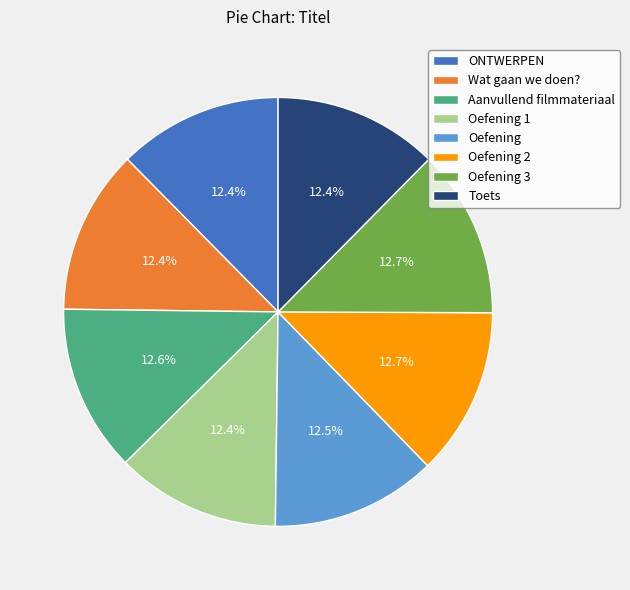

Combined, what portion of the pie is ONTWERPEN and Toets?

24.8%